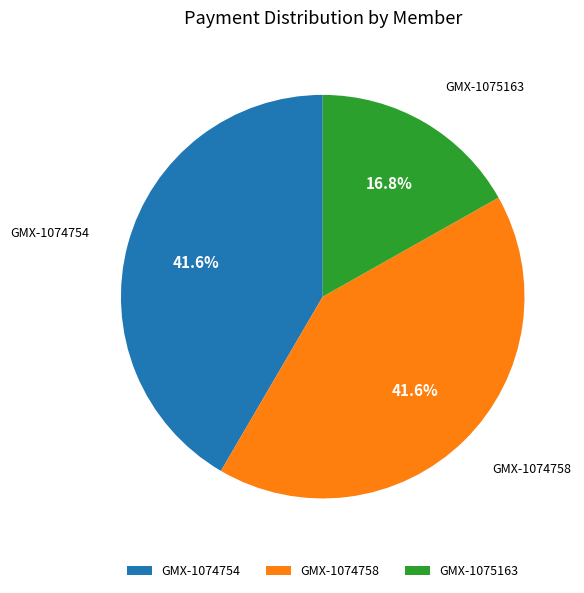

How many segments does this pie chart have?

3